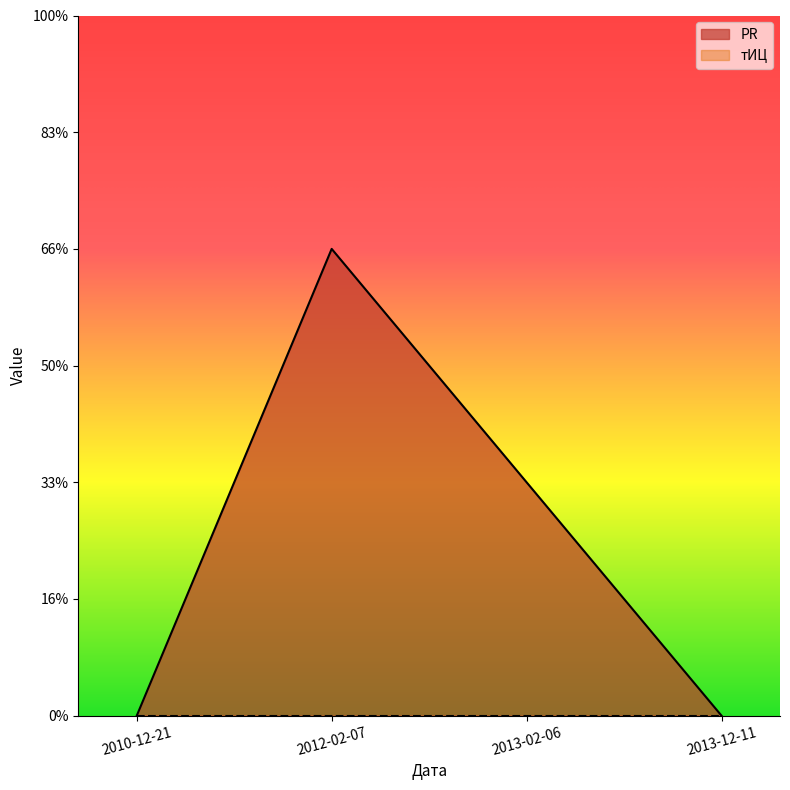

Does the chart have visible grid lines?

No